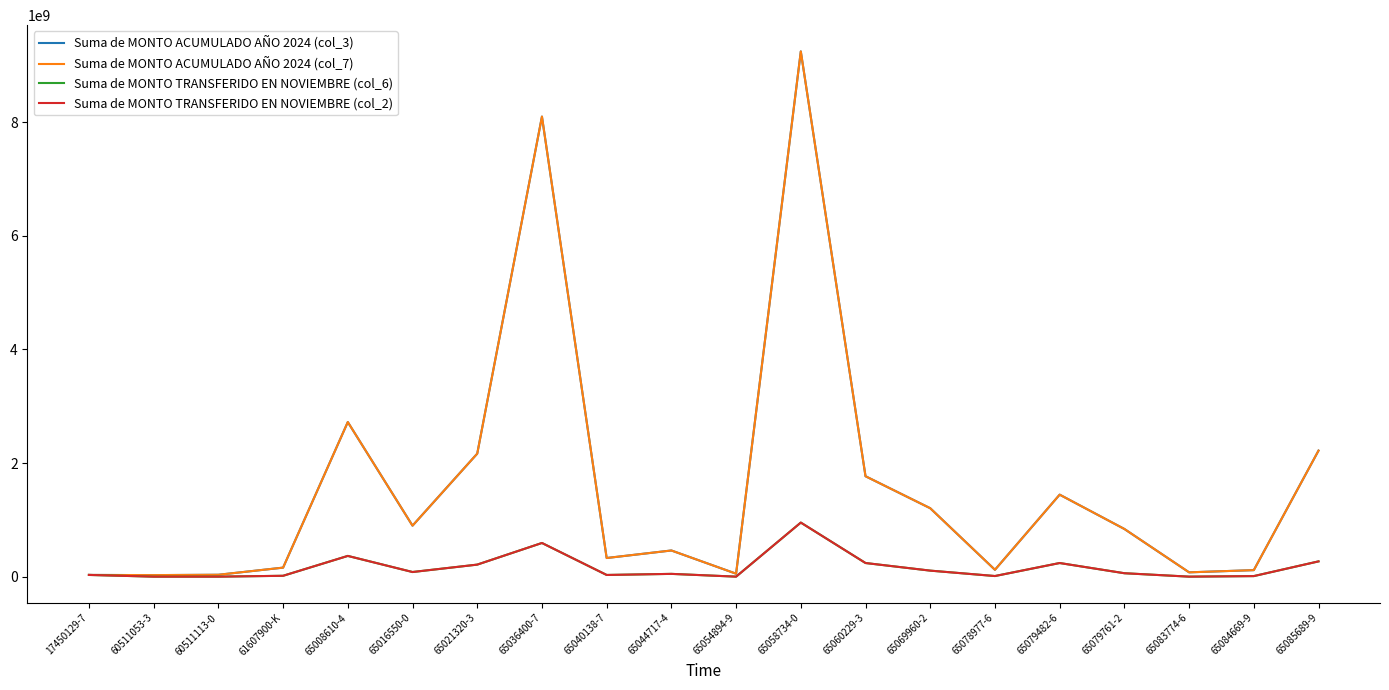

Reading left to right, list all the values displayed in this chart.

Suma de MONTO ACUMULADO AÑO 2024 (col_3): 17450129-7=30107550	60511053-3=27016500	60511113-0=33140240	61607900-K=158745814	65008610-4=2720903815	65016550-0=897161340	65021320-3=2164801608	65036400-7=8097027302	65040138-7=327964946	65044717-4=460586930	65054894-9=51949800	65058734-0=9244003267	65060229-3=1767377628	65069960-2=1204200272	65078977-6=120651816	65079482-6=1443079023	65079761-2=839035175	65083774-6=75832659	65084669-9=114738750	65085689-9=2218162589
Suma de MONTO ACUMULADO AÑO 2024 (col_7): 17450129-7=30107550	60511053-3=27016500	60511113-0=33140240	61607900-K=158745814	65008610-4=2720903815	65016550-0=897161340	65021320-3=2164801608	65036400-7=8097027302	65040138-7=327964946	65044717-4=460586930	65054894-9=51949800	65058734-0=9244003267	65060229-3=1767377628	65069960-2=1204200272	65078977-6=120651816	65079482-6=1443079023	65079761-2=839035175	65083774-6=75832659	65084669-9=114738750	65085689-9=2218162589
Suma de MONTO TRANSFERIDO EN NOVIEMBRE (col_6): 17450129-7=30107550	60511053-3=0	60511113-0=0	61607900-K=15111534	65008610-4=364905559	65016550-0=81418030	65021320-3=211767705	65036400-7=592619542	65040138-7=29576558	65044717-4=48773441	65054894-9=0	65058734-0=951611936	65060229-3=239866081	65069960-2=105950250	65078977-6=10807573	65079482-6=239787700	65079761-2=60199773	65083774-6=0	65084669-9=9765000	65085689-9=268707796
Suma de MONTO TRANSFERIDO EN NOVIEMBRE (col_2): 17450129-7=30107550	60511053-3=0	60511113-0=0	61607900-K=15111534	65008610-4=364905559	65016550-0=81418030	65021320-3=211767705	65036400-7=592619542	65040138-7=29576558	65044717-4=48773441	65054894-9=0	65058734-0=951611936	65060229-3=239866081	65069960-2=105950250	65078977-6=10807573	65079482-6=239787700	65079761-2=60199773	65083774-6=0	65084669-9=9765000	65085689-9=268707796